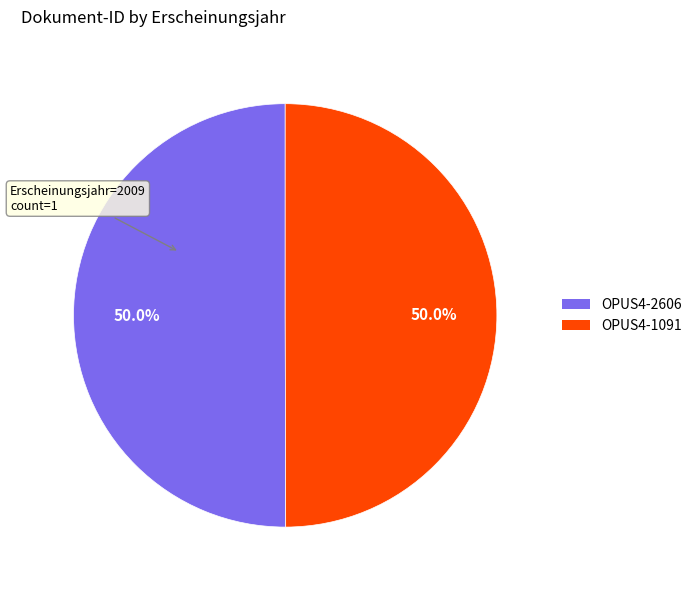

Approximately how many times larger is the value at OPUS4-2606 compared to OPUS4-1091?

1.0